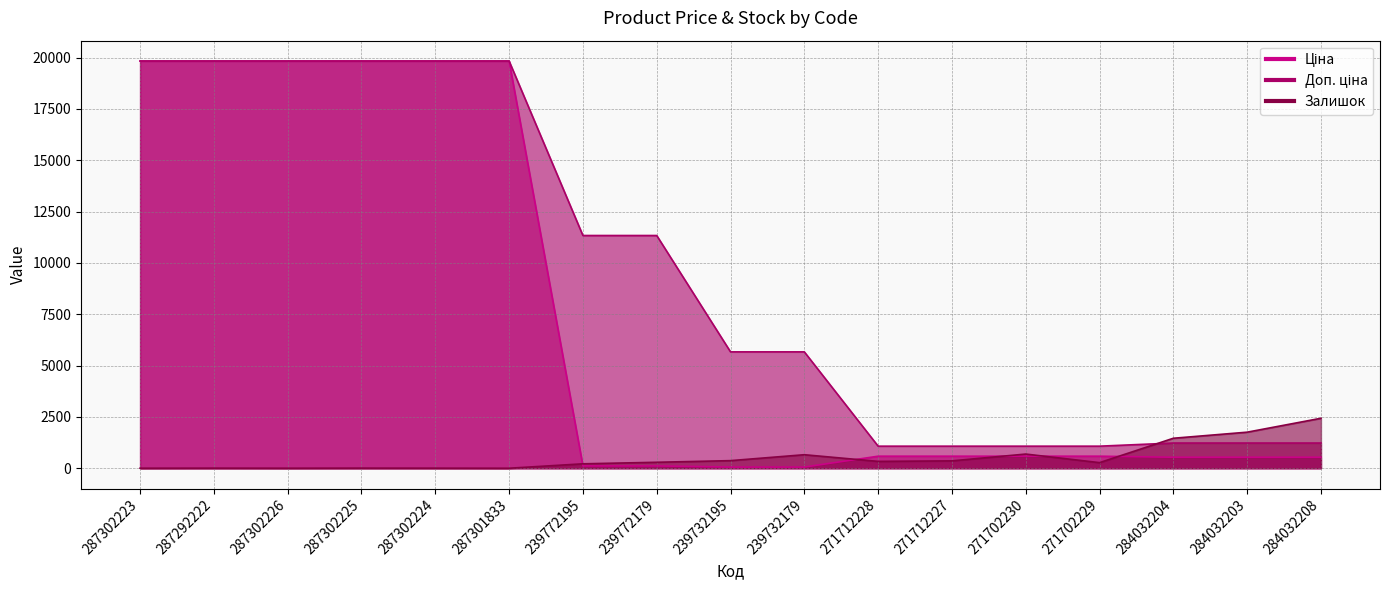

Reading right to left, transcribe all the data shown in this chart.

Ціна: 535.4	535.4	535.4	586.0	586.0	586.0	586.0	56.7	56.7	113.3	113.3	19831.1	19831.1	19831.1	19831.1	19831.1	19831.1
Доп. ціна: 1227.2	1227.2	1227.2	1074.5	1074.5	1074.5	1074.5	5667.0	5667.0	11334.0	11334.0	19831.1	19831.1	19831.1	19831.1	19831.1	19831.1
Залишок: 2433.0	1756.0	1460.0	272.0	690.0	359.0	333.0	658.0	370.0	290.0	215.0	0.0	3.0	5.0	1.0	4.0	1.0